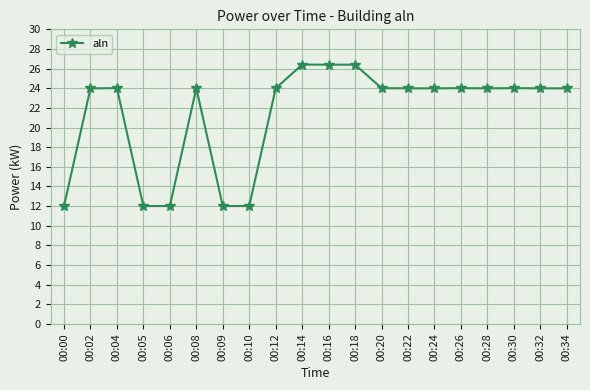

True or false: the data shows 41.3 at 00:24.

False